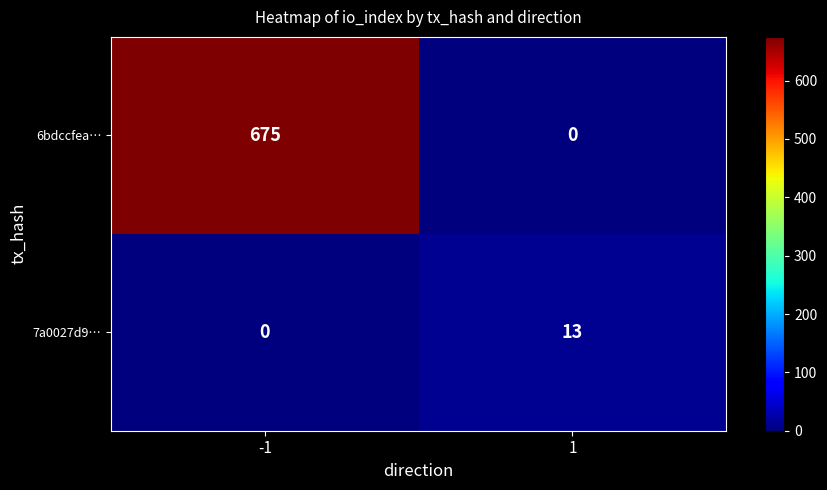

True or false: 7a0027d9… has a value of 6 at -1.

False